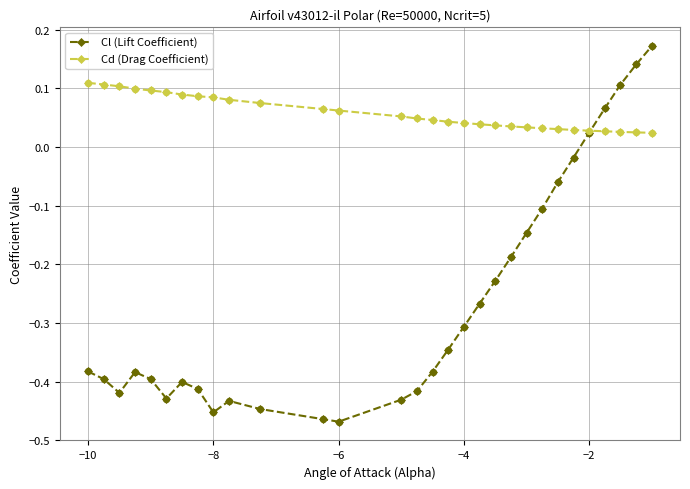

Which series has the largest range (max minus min)?

Cl (Lift Coefficient)